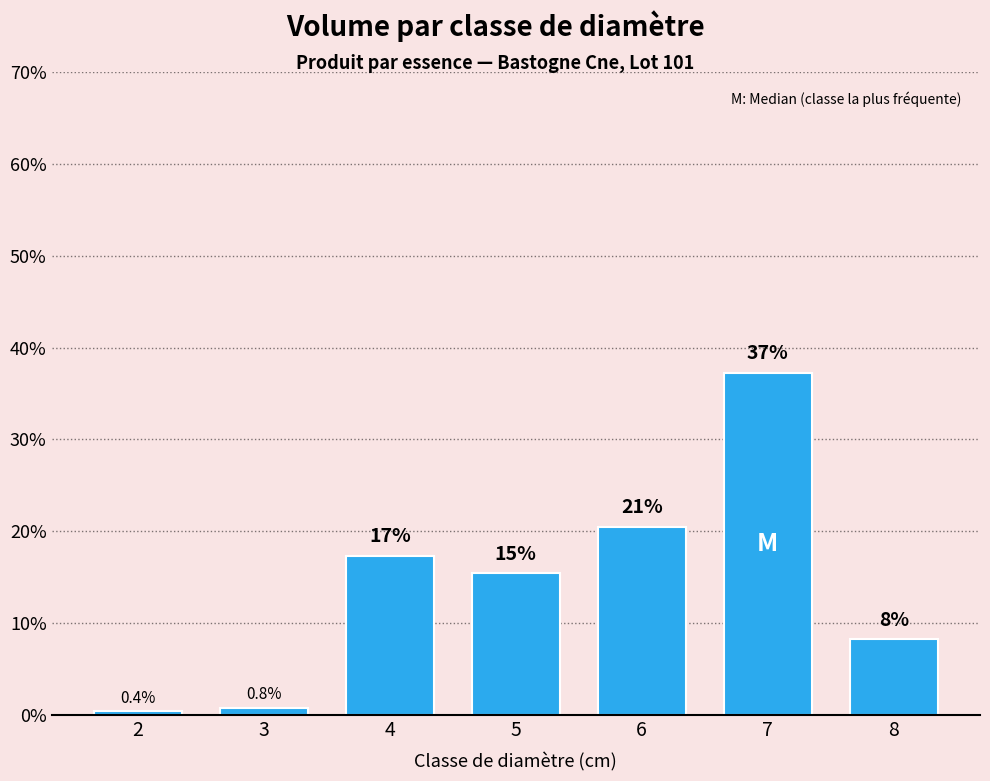

Which label corresponds to the largest value in the chart?

7